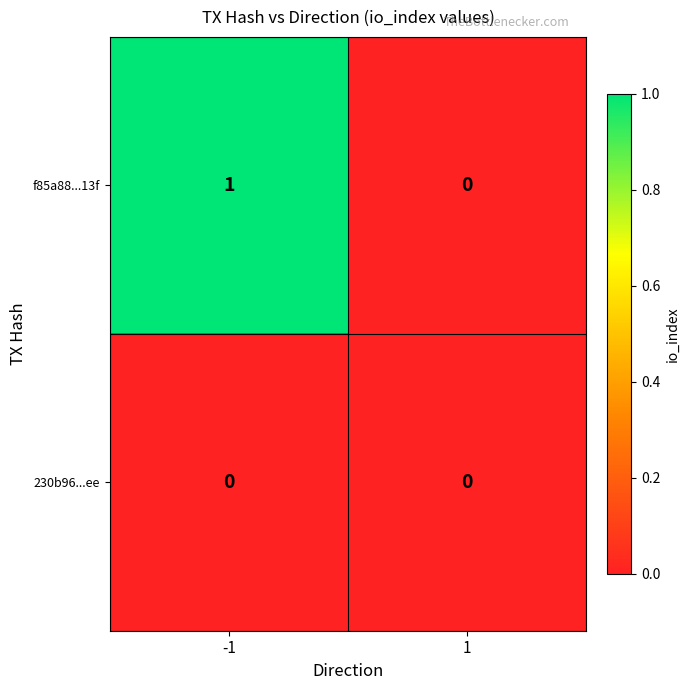

Rank the series by their average value, from highest to lowest.

f85a88...13f, 230b96...ee